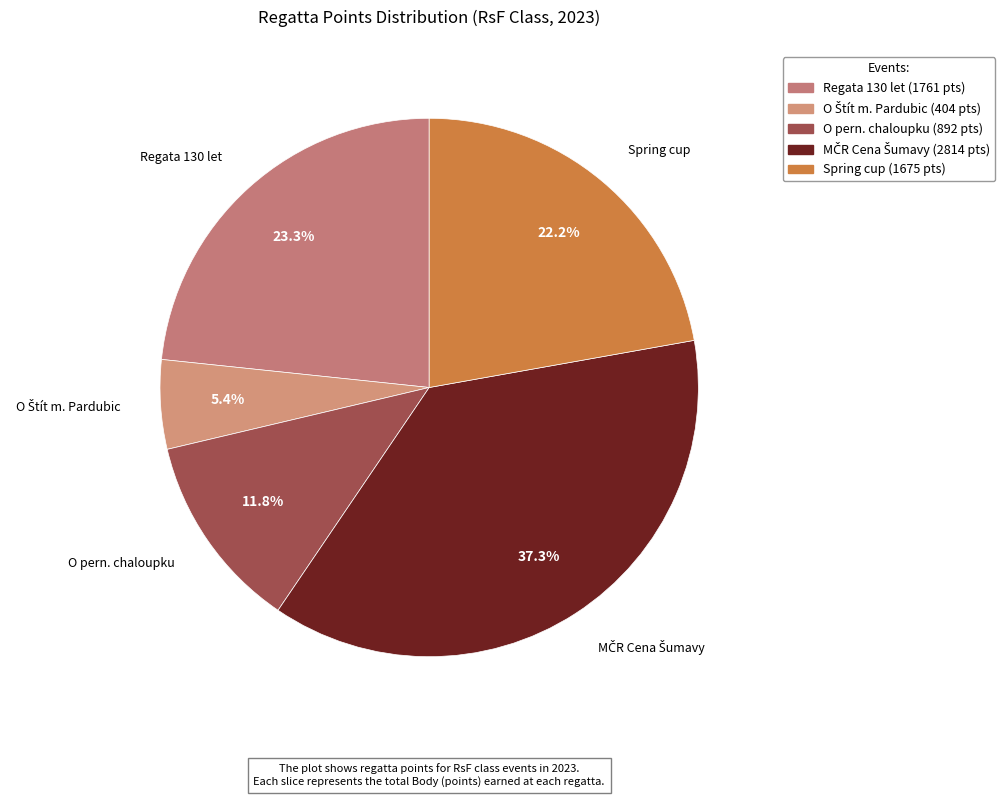

Approximately how many times larger is the value at O pern. chaloupku compared to Regata 130 let?

0.5